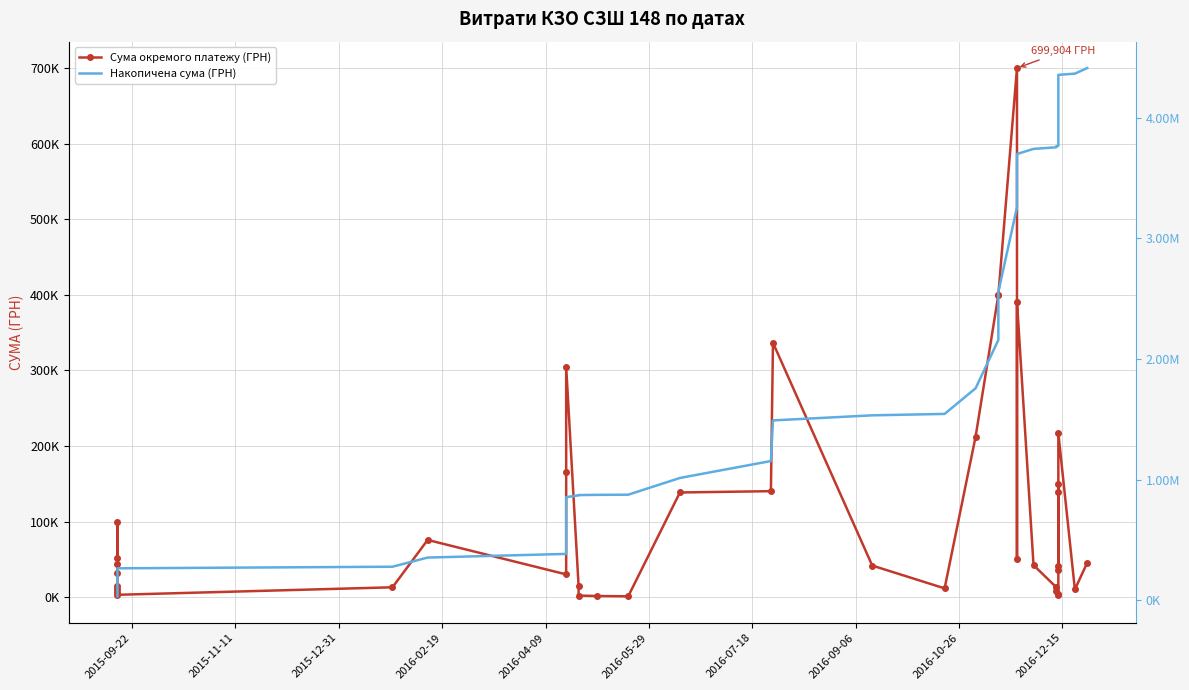

How many data points in Сума окремого платежу (ГРН) are above 42588?

19